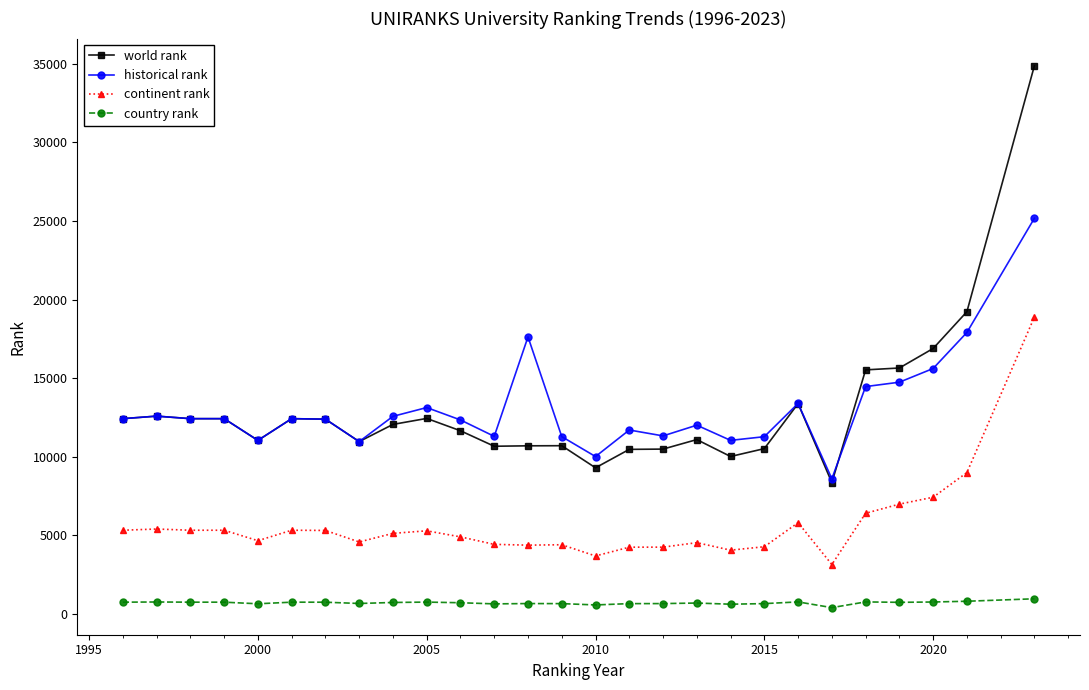

Count the number of categories in the chart.

27